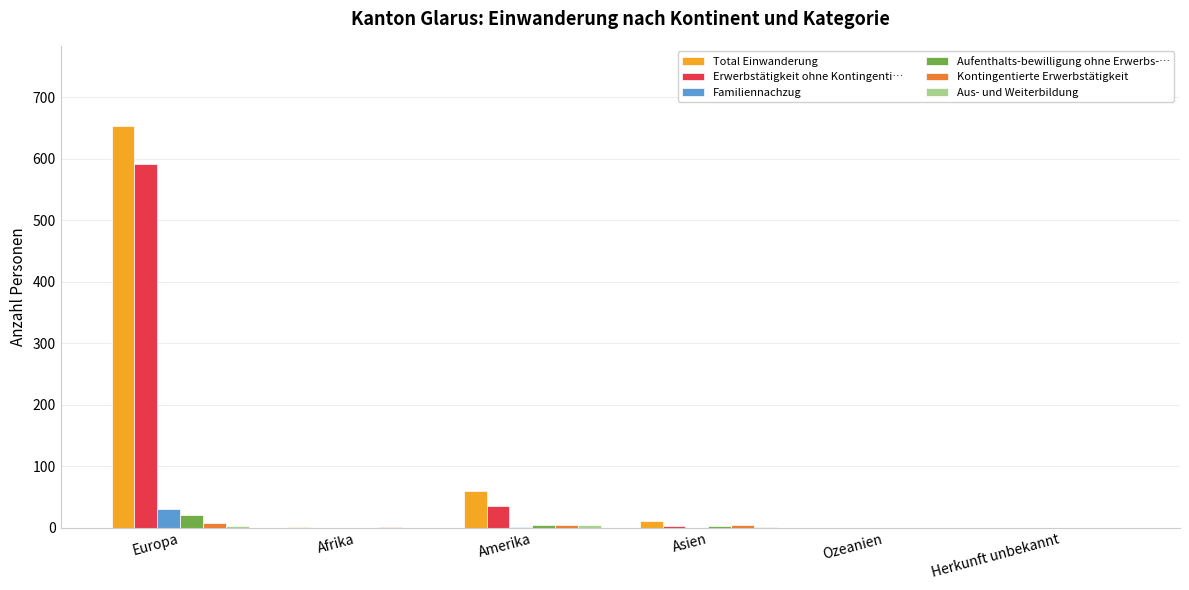

What is the sum of the Familiennachzug values at Europa and Herkunft unbekannt?

31